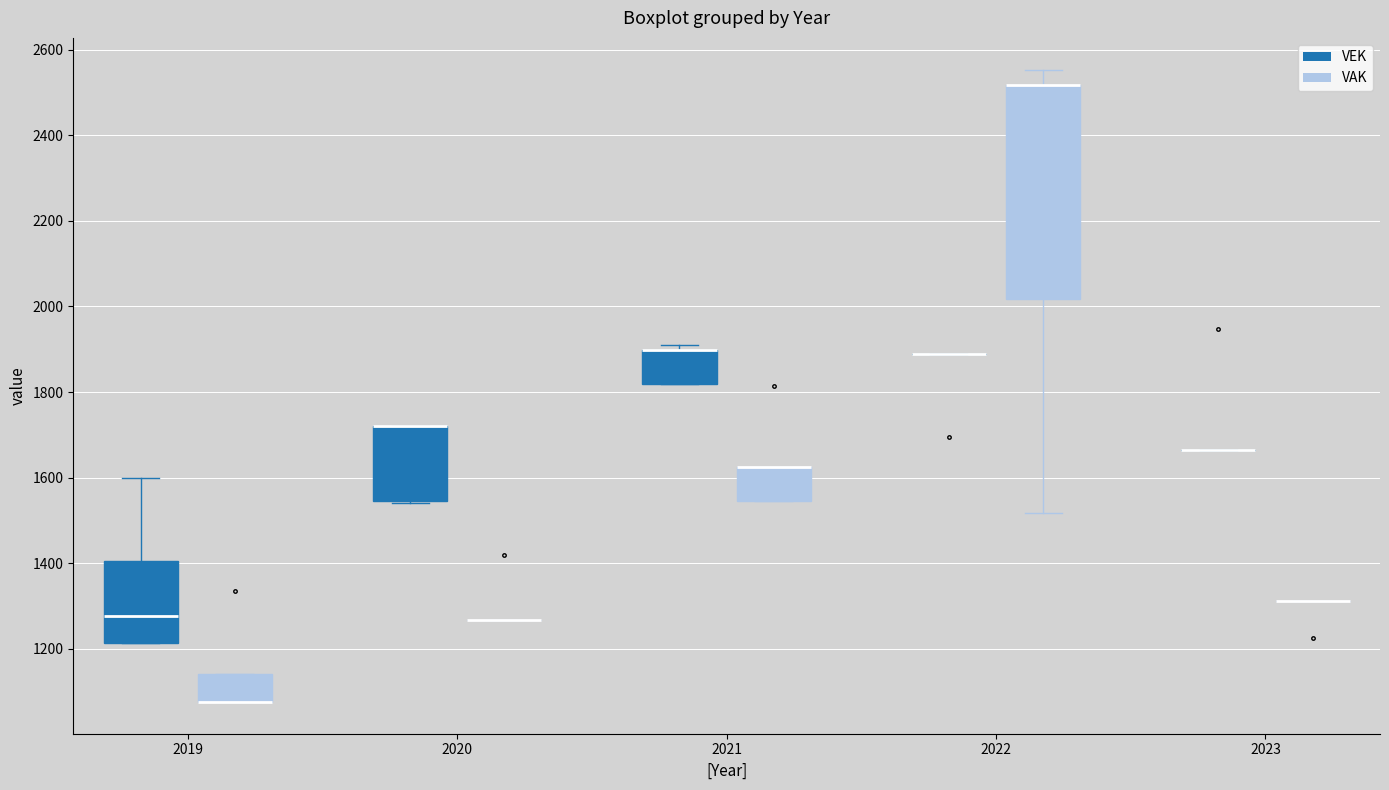

Reading left to right, read every box against the y-axis: the position of its median line, the range the box covers, and the ends of its whiskers. The values are not printed on the chart, so give them approximately, as read against the axis.

2019 (VEK): median 1280, box 1220 to 1400, whiskers 1220 to 1600
2019 (VAK): median 1080 (drawn on the box's lower edge), box 1080 to 1140, whiskers 1080 to 1140
2020 (VEK): median 1720 (drawn on the box's upper edge), box 1540 to 1720, whiskers 1540 to 1720
2020 (VAK): box collapsed to a line at 1260, whiskers 1260 to 1260
2021 (VEK): median 1900 (drawn on the box's upper edge), box 1820 to 1900, whiskers 1820 to 1900 (just above the box's upper edge)
2021 (VAK): median 1620 (drawn on the box's upper edge), box 1540 to 1620, whiskers 1540 to 1620
2022 (VEK): box collapsed to a line at 1880, whiskers 1880 to 1880
2022 (VAK): median 2520 (drawn on the box's upper edge), box 2020 to 2520, whiskers 1520 to 2560
2023 (VEK): box collapsed to a line at 1660, whiskers 1660 to 1660
2023 (VAK): box collapsed to a line at 1320, whiskers 1320 to 1320